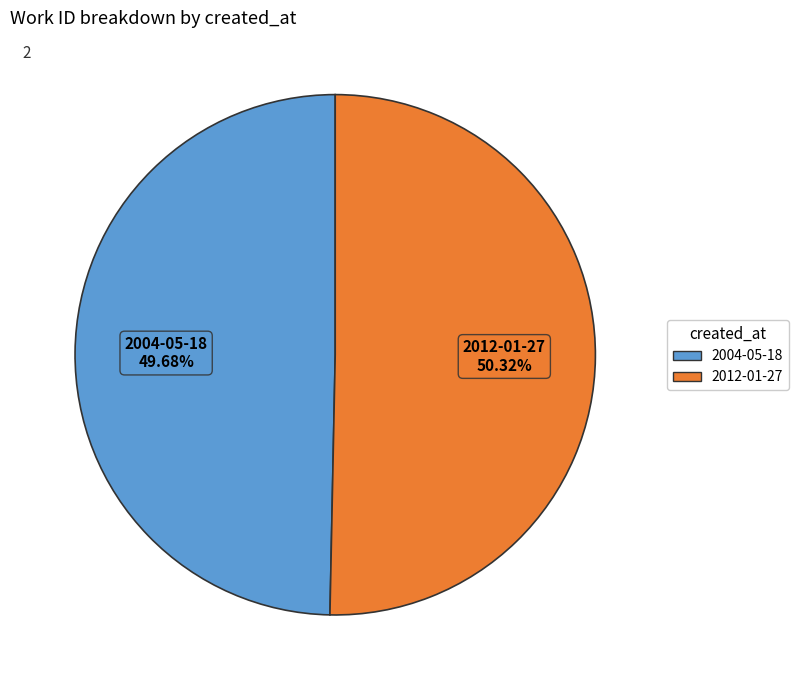

True or false: 2012-01-27 accounts for 50% of the total.

True